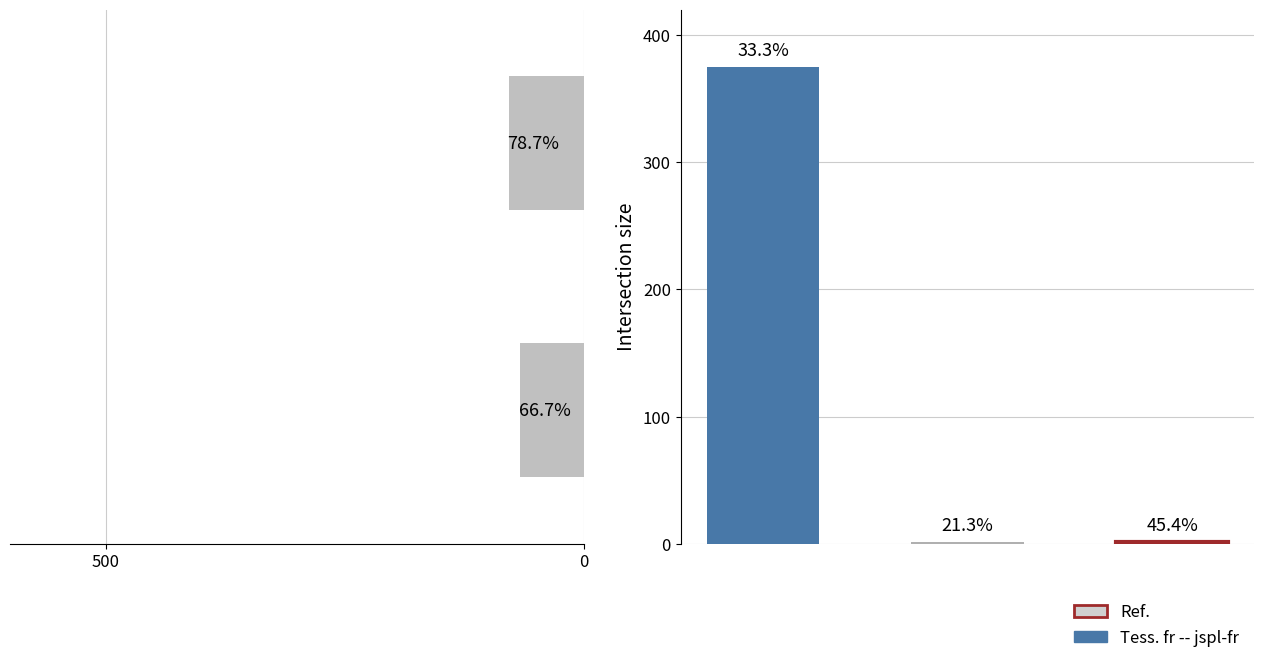

What is the approximate value at 500?

66.7